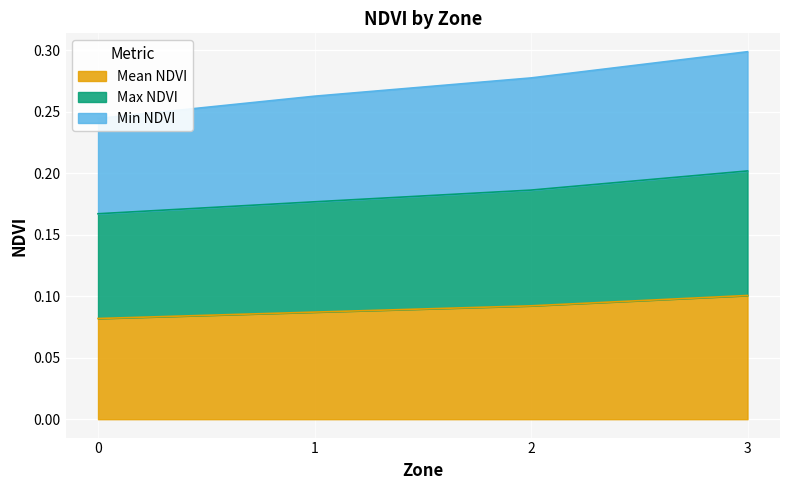

True or false: Min NDVI has more than 2 points higher than both neighbors.

False